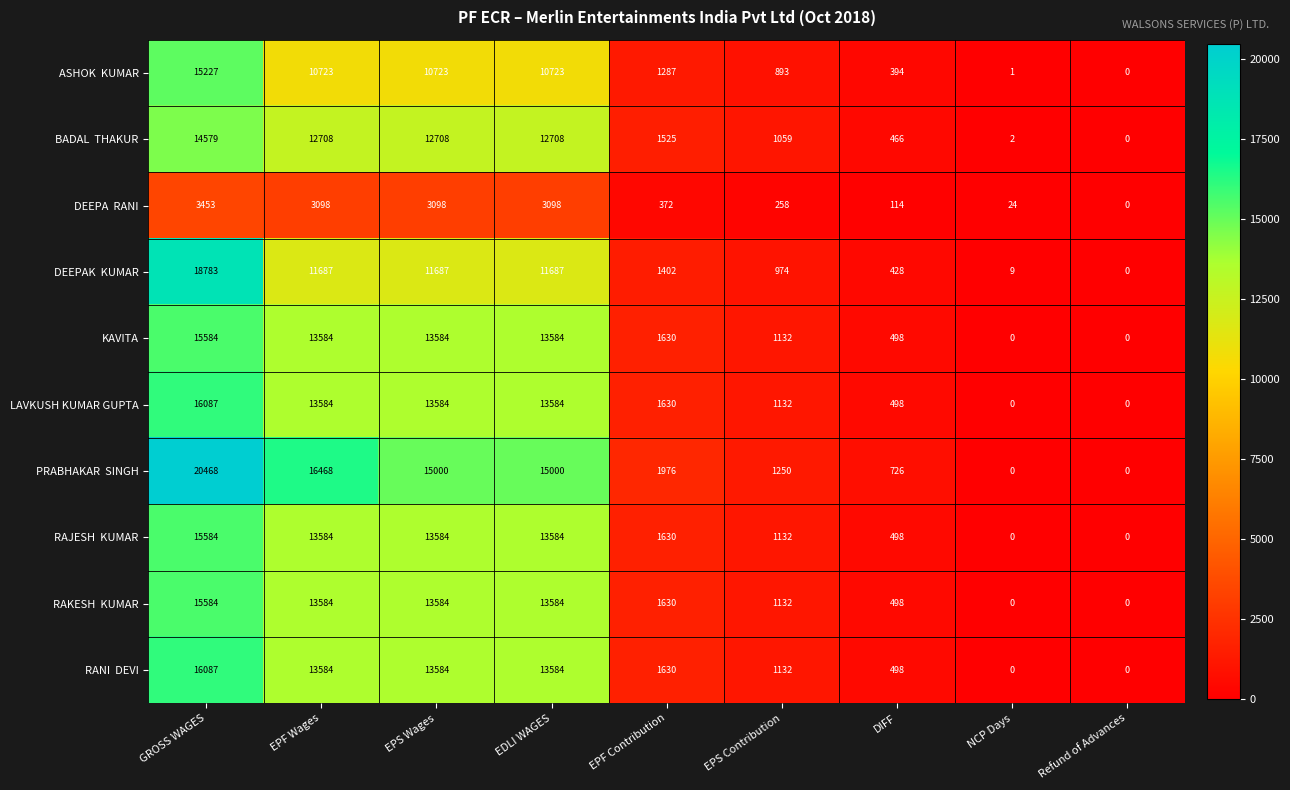

The value of KAVITA at Refund of Advances is 6905. True or false?

False